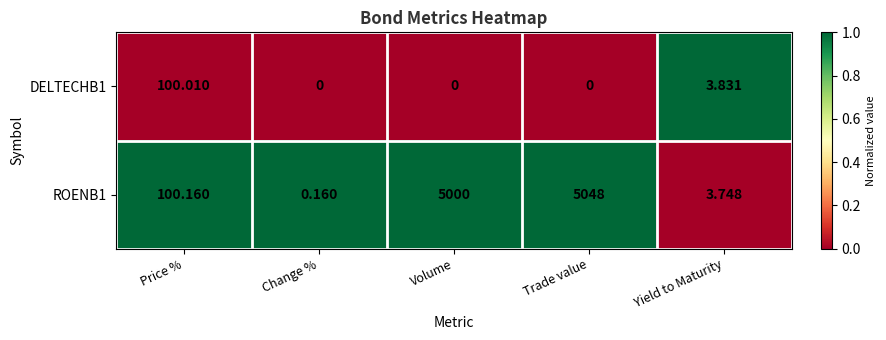

What is the maximum value shown in the chart?

5048.0